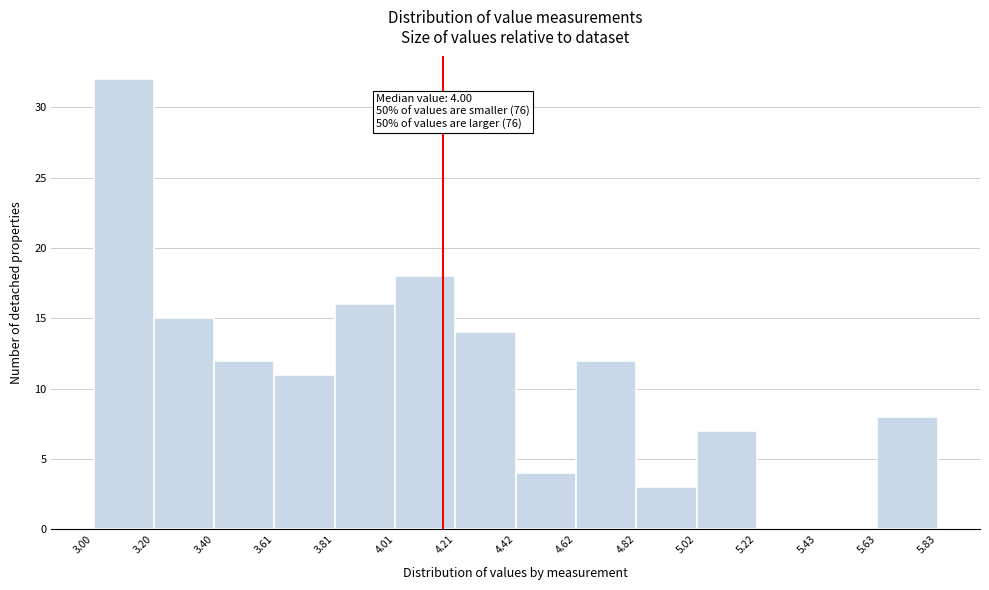

Which range on the x-axis has the tallest bar?

3.00 to 3.20